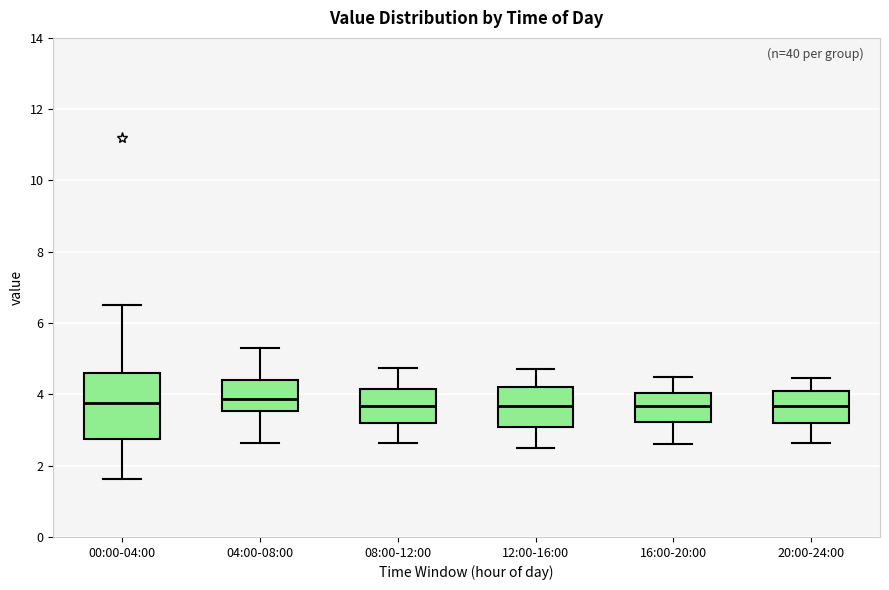

Reading left to right, read every box against the y-axis: the position of its median line, the range the box covers, and the ends of its whiskers. The values are not printed on the chart, so give them approximately, as read against the axis.

00:00-04:00: median 3.8, box 2.8 to 4.6, whiskers 1.6 to 6.6
04:00-08:00: median 3.8, box 3.6 to 4.4, whiskers 2.6 to 5.4
08:00-12:00: median 3.6, box 3.2 to 4.2, whiskers 2.6 to 4.8
12:00-16:00: median 3.6, box 3.0 to 4.2, whiskers 2.6 to 4.8
16:00-20:00: median 3.6, box 3.2 to 4.0, whiskers 2.6 to 4.6
20:00-24:00: median 3.6, box 3.2 to 4.2, whiskers 2.6 to 4.4